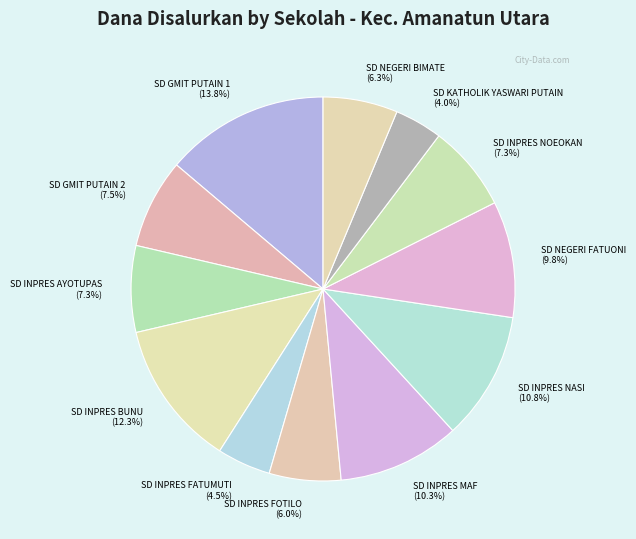

Approximately how many times larger is the value at SD NEGERI FATUONI compared to SD INPRES MAF?

1.0